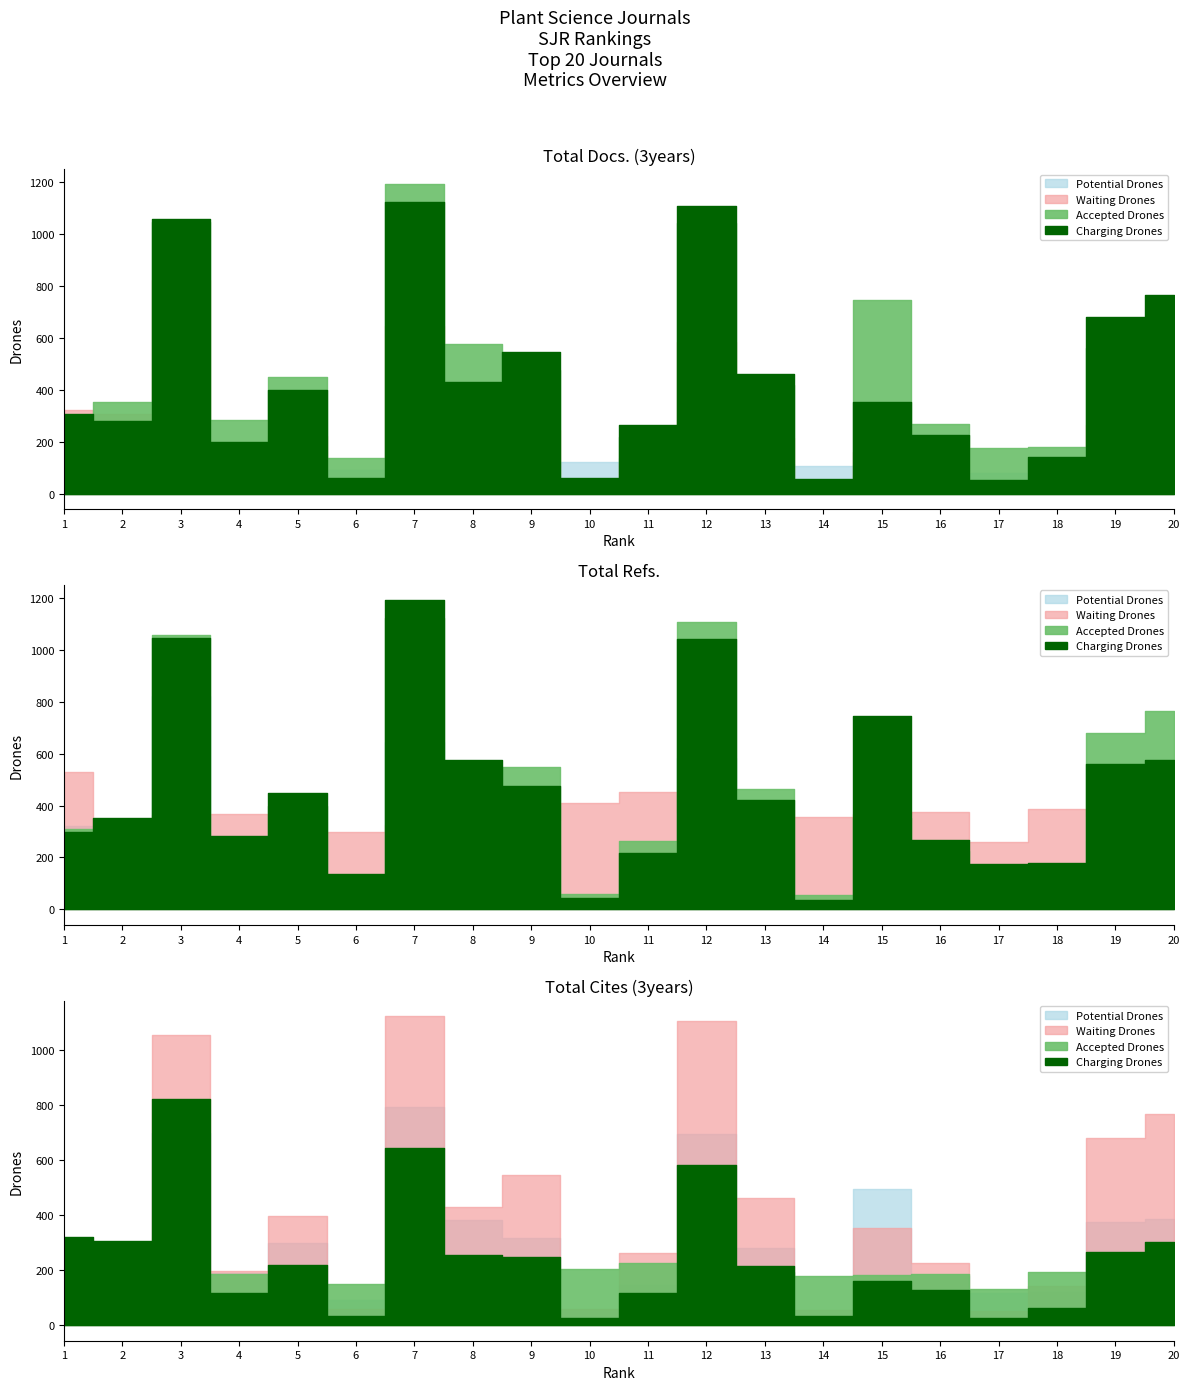

What is the sum of all Total Docs. (3years) values?

8567.0